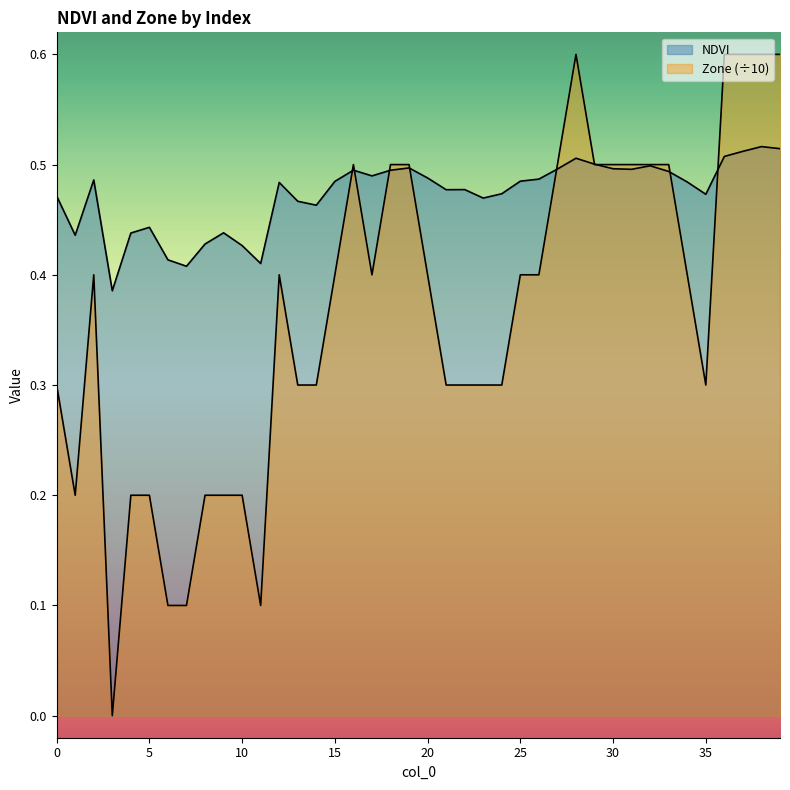

The Zone series shows 0.5 at 31. True or false?

True